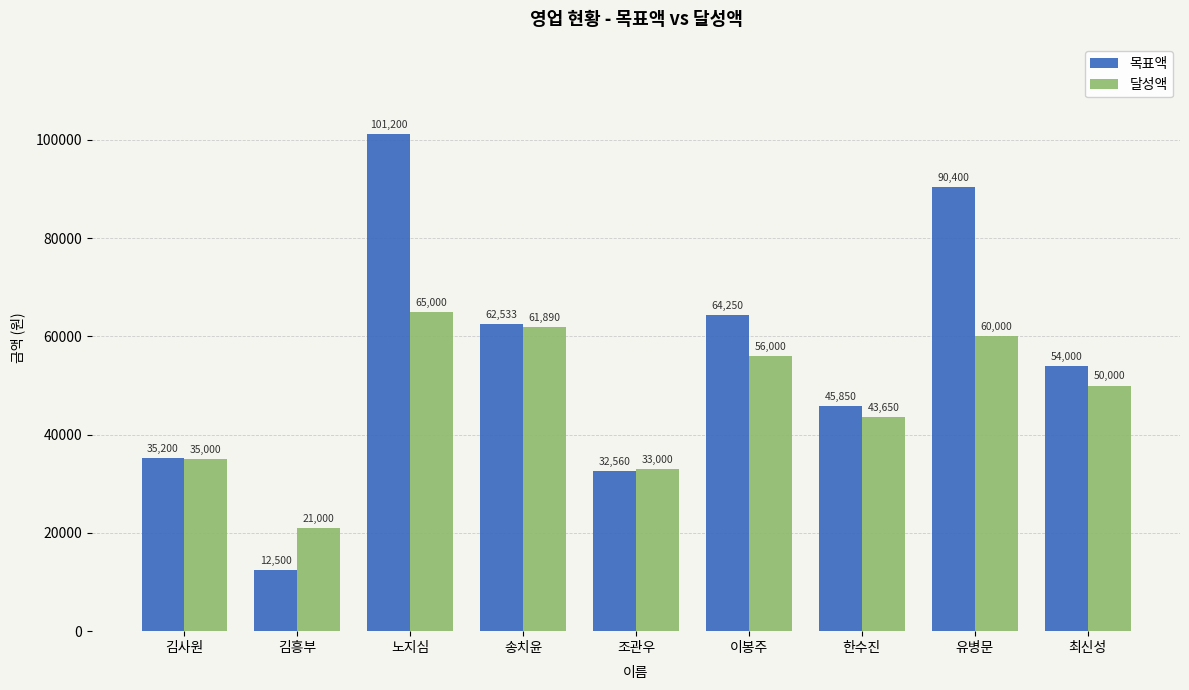

Is it true that 달성액 equals 21000 at 김흥부?

True